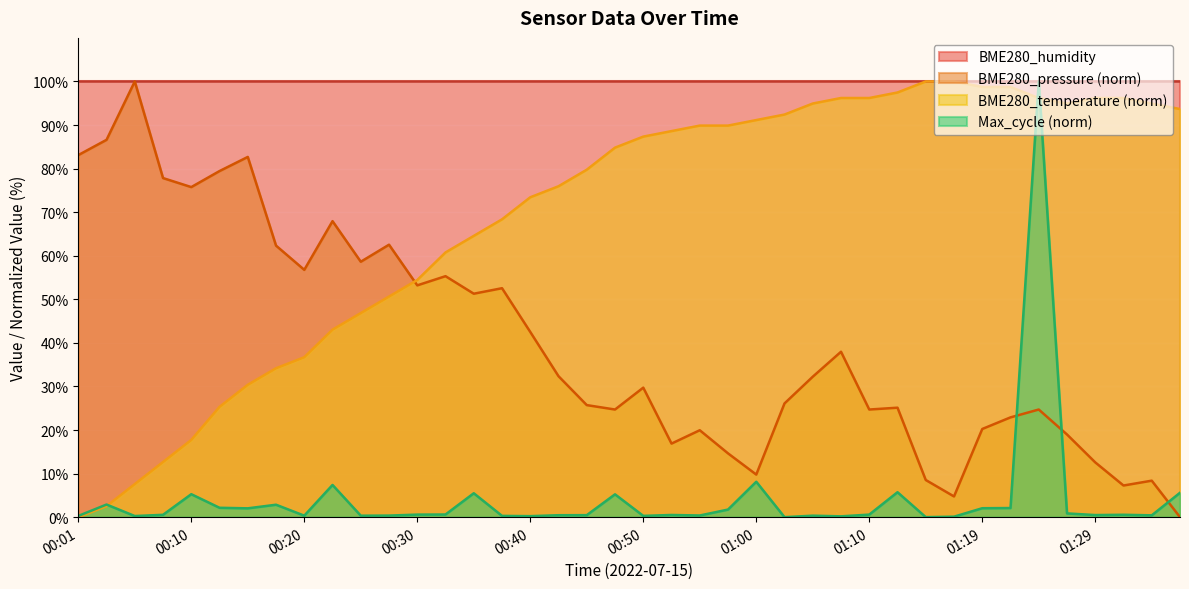

Does the chart display data point markers on the line(s)?

No